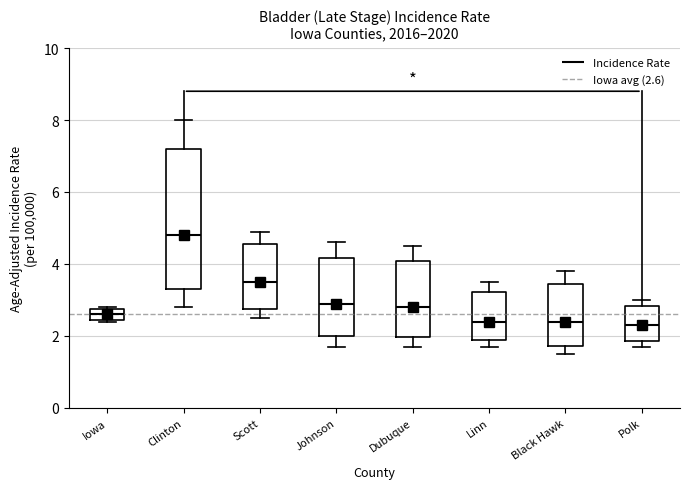

Where does the lower whisker of the box for Scott end on the y-axis? The values are not printed on the chart, so give them approximately, as read against the axis.

2.6